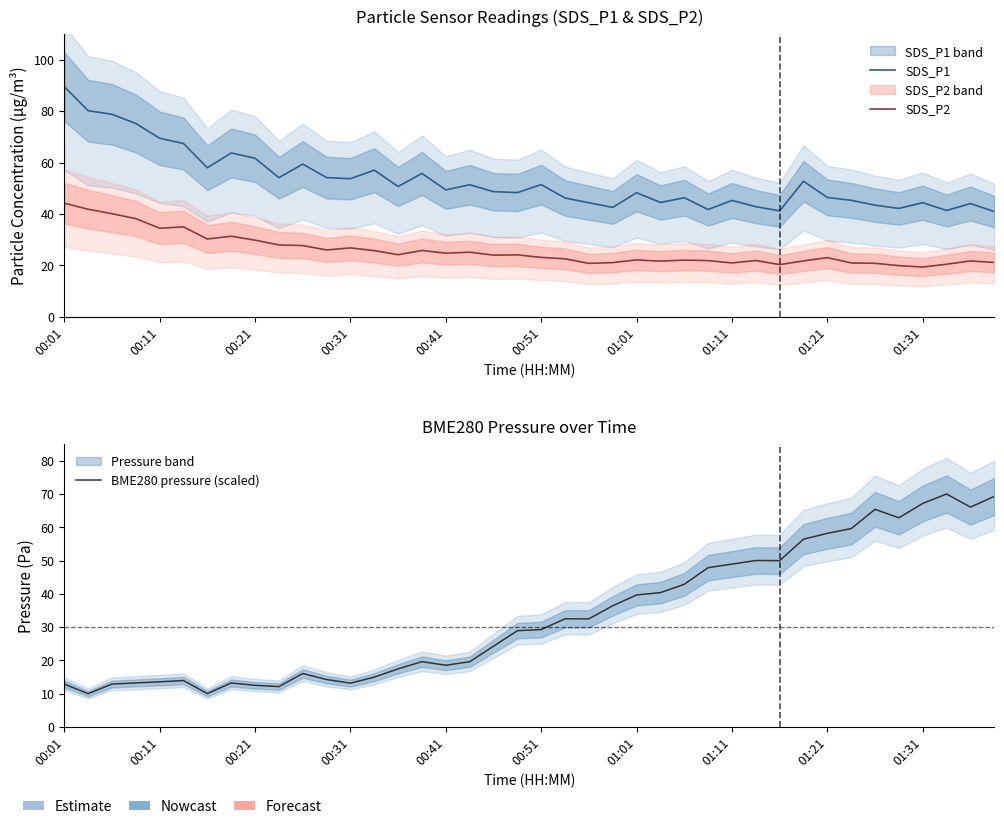

What is the total value across all series at 23?

100.1